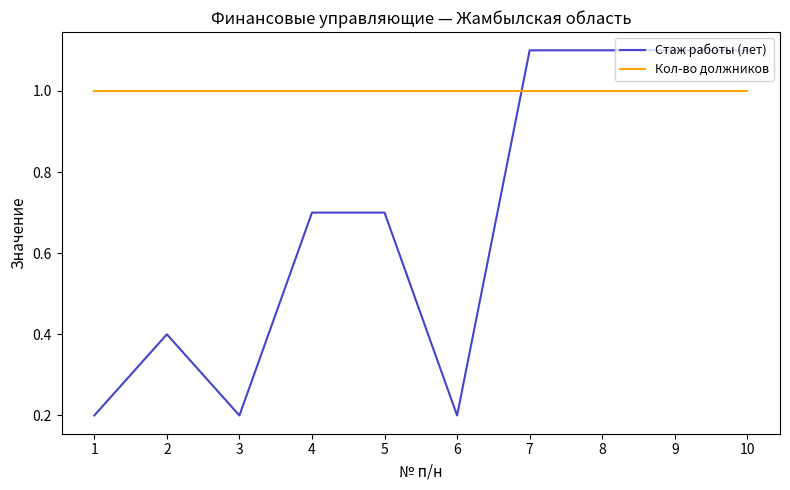

Which series changed the most between 1 and 9?

Стаж работы (лет)